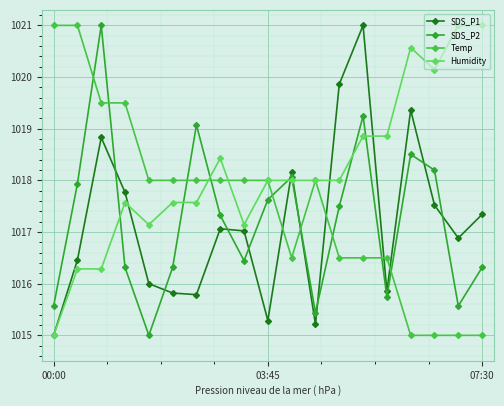

Count the number of categories in the chart.

19